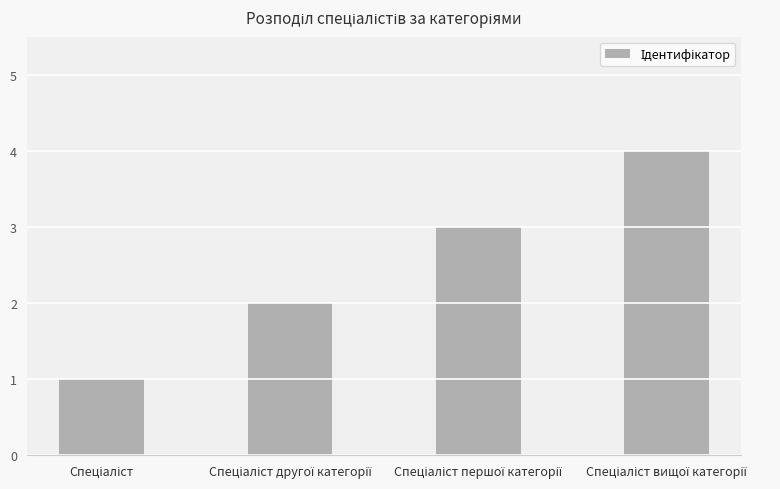

Reading left to right, extract all data points from this chart.

1	2	3	4